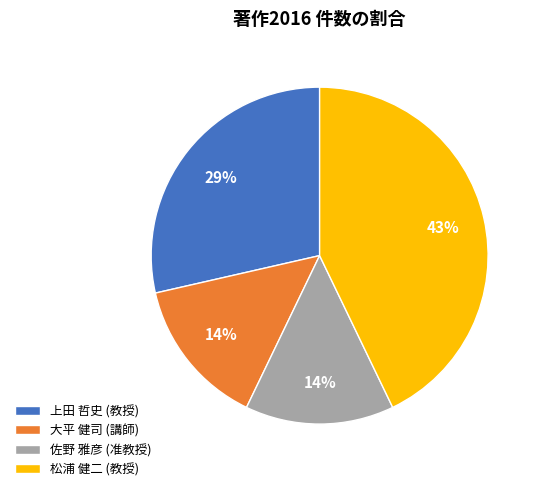

To the nearest percent, what is the difference between the largest and smallest slice percentages?

29%